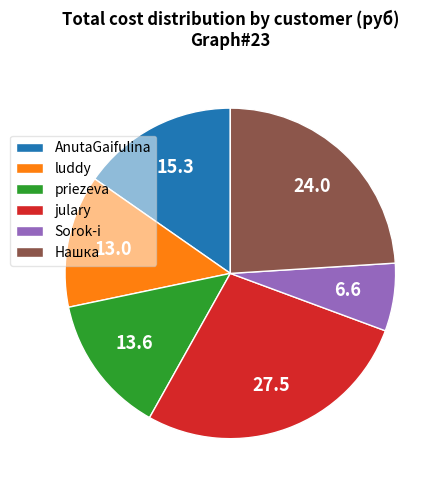

True or false: Нашка accounts for 24% of the total.

True